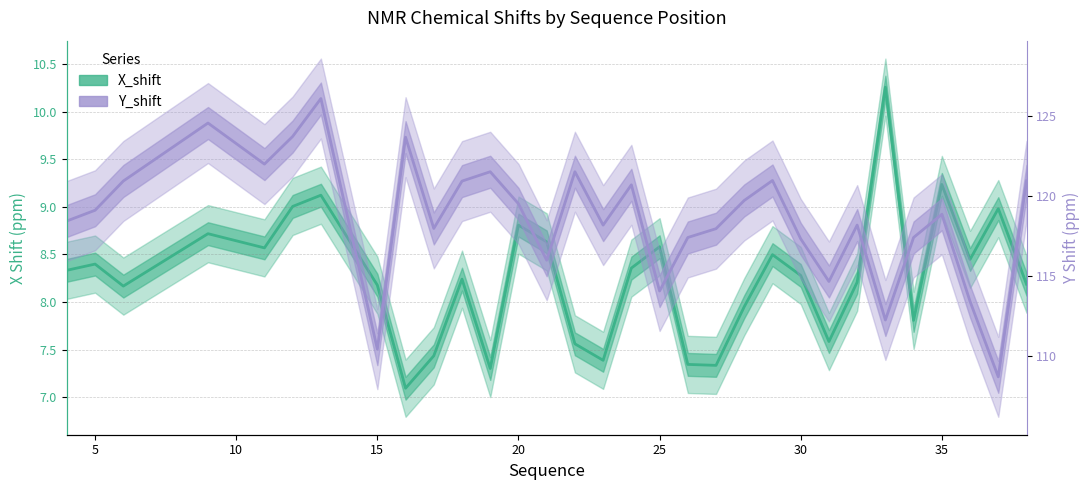

True or false: Y_shift has more than 0 points higher than both neighbors.

True